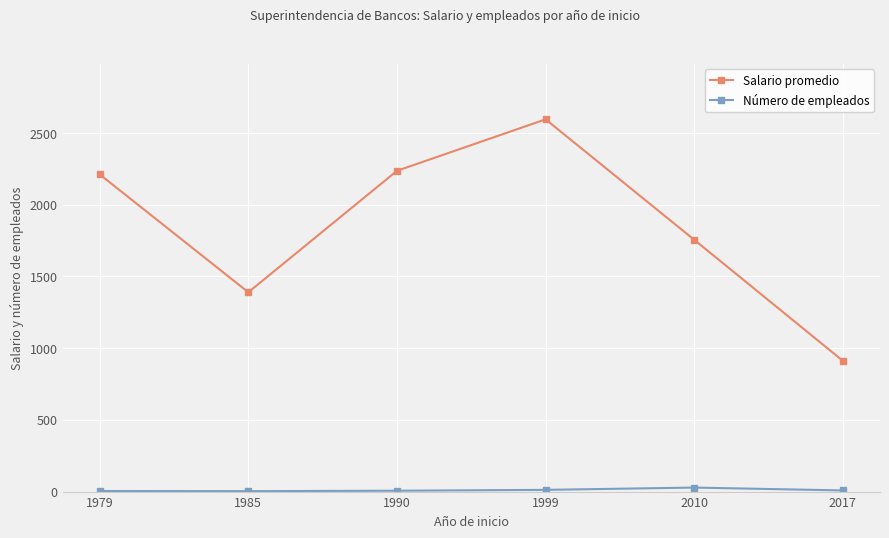

What is the value of the Salario promedio point at the 1st from the left?

2212